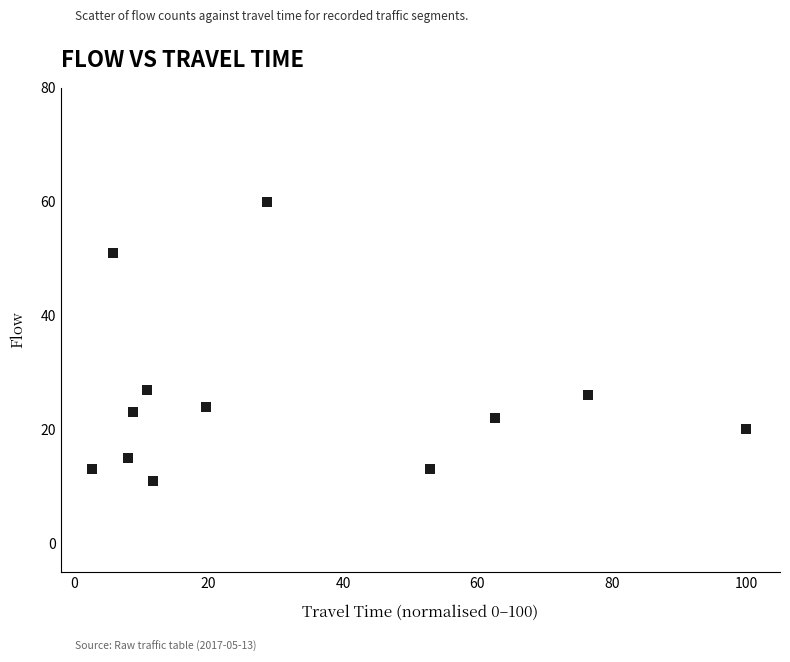

What is the average Y value?

25